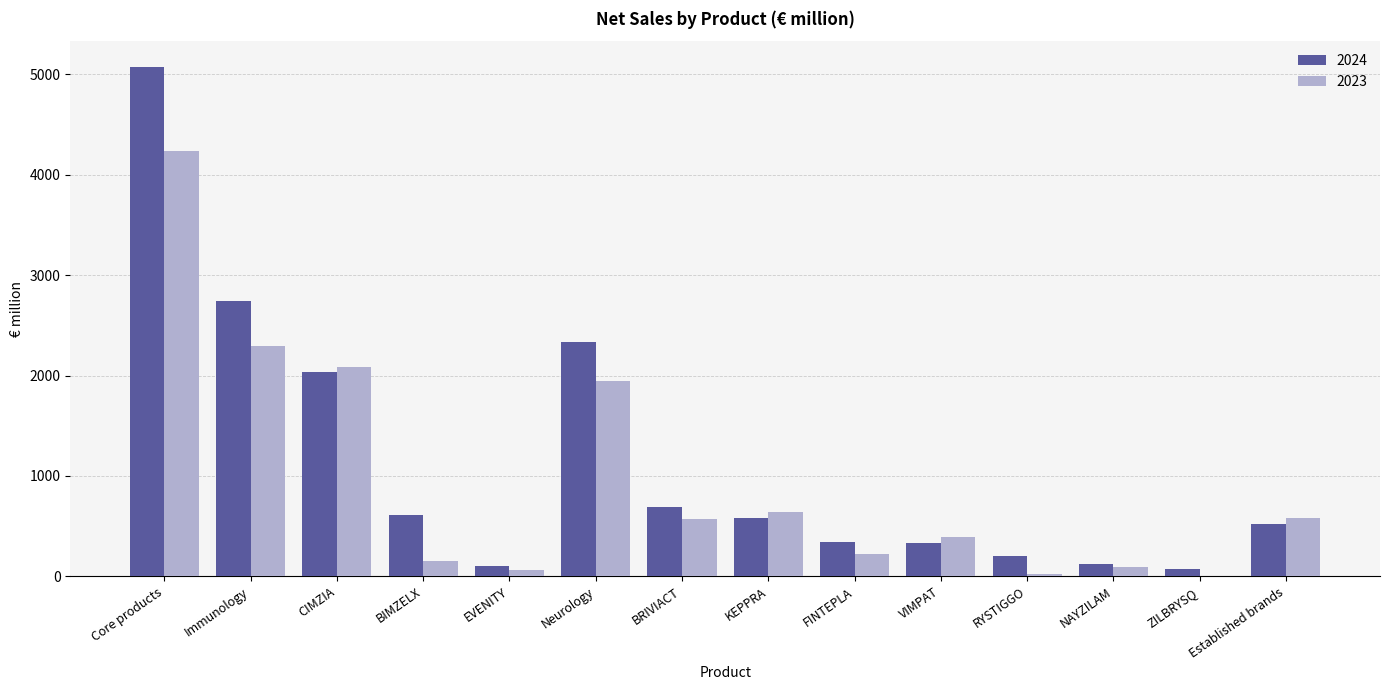

At which label does 2023 reach its peak?

Core products